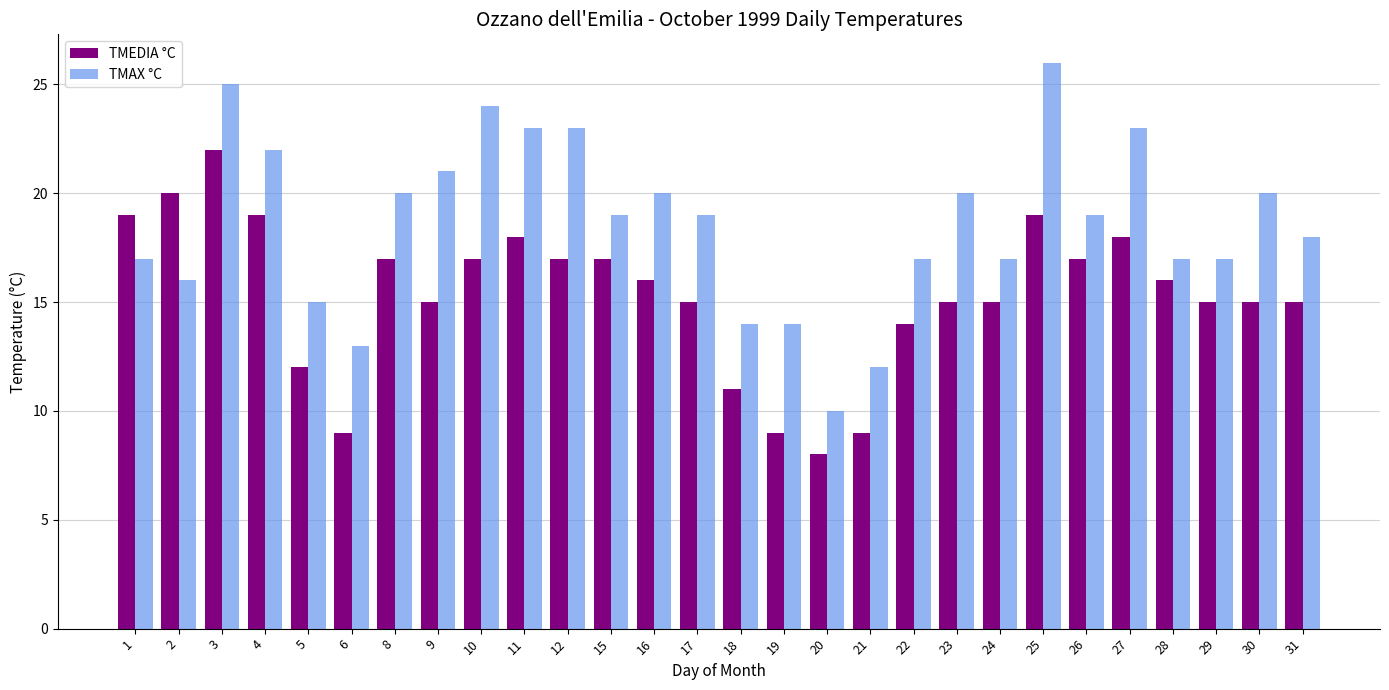

Which category has the highest value in the TMEDIA °C series?

3